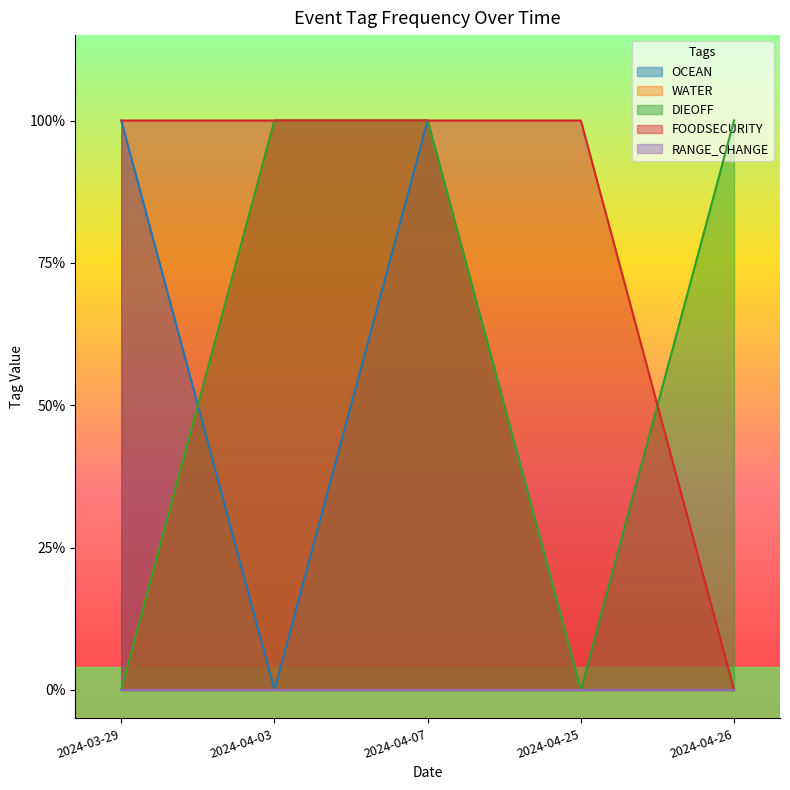

At which category is the sum across all series the highest?

2024-04-07